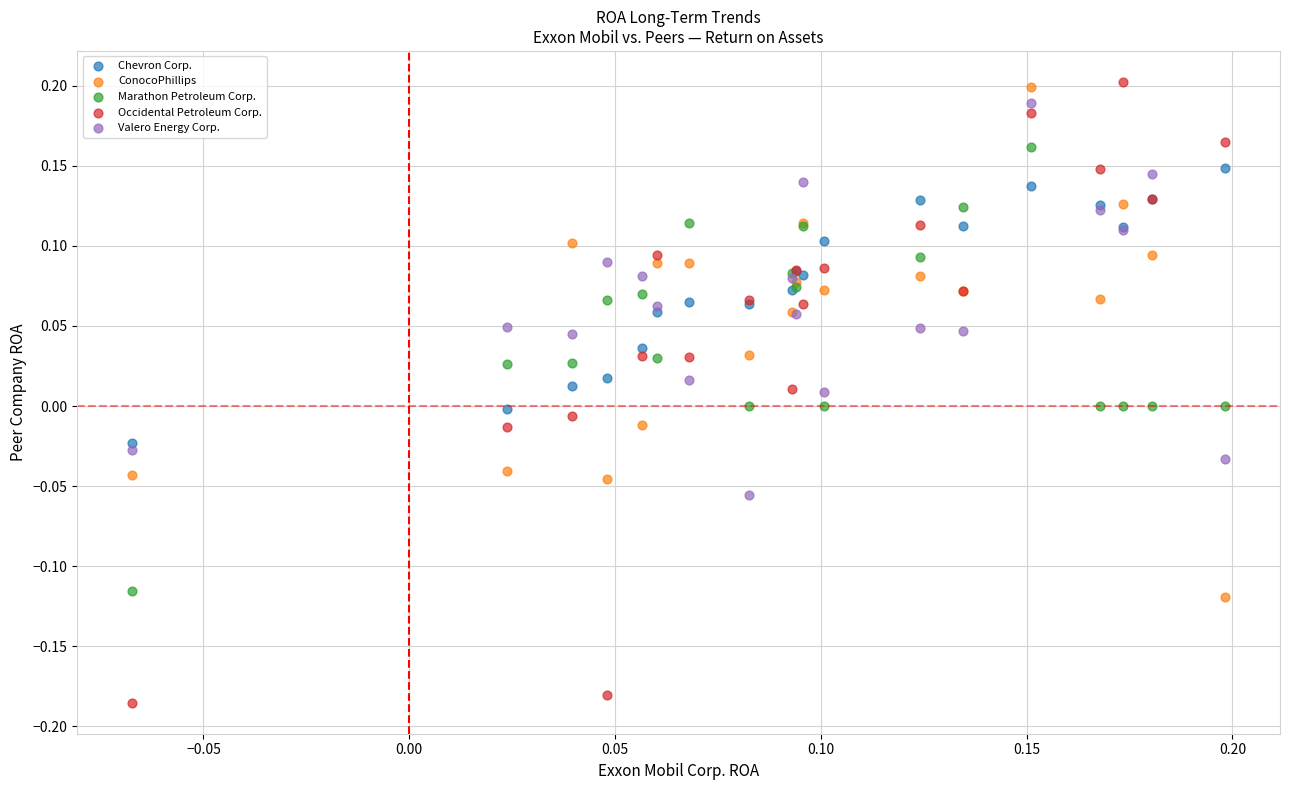

What are all the series names shown in the legend?

Chevron Corp., ConocoPhillips, Marathon Petroleum Corp., Occidental Petroleum Corp., Valero Energy Corp.